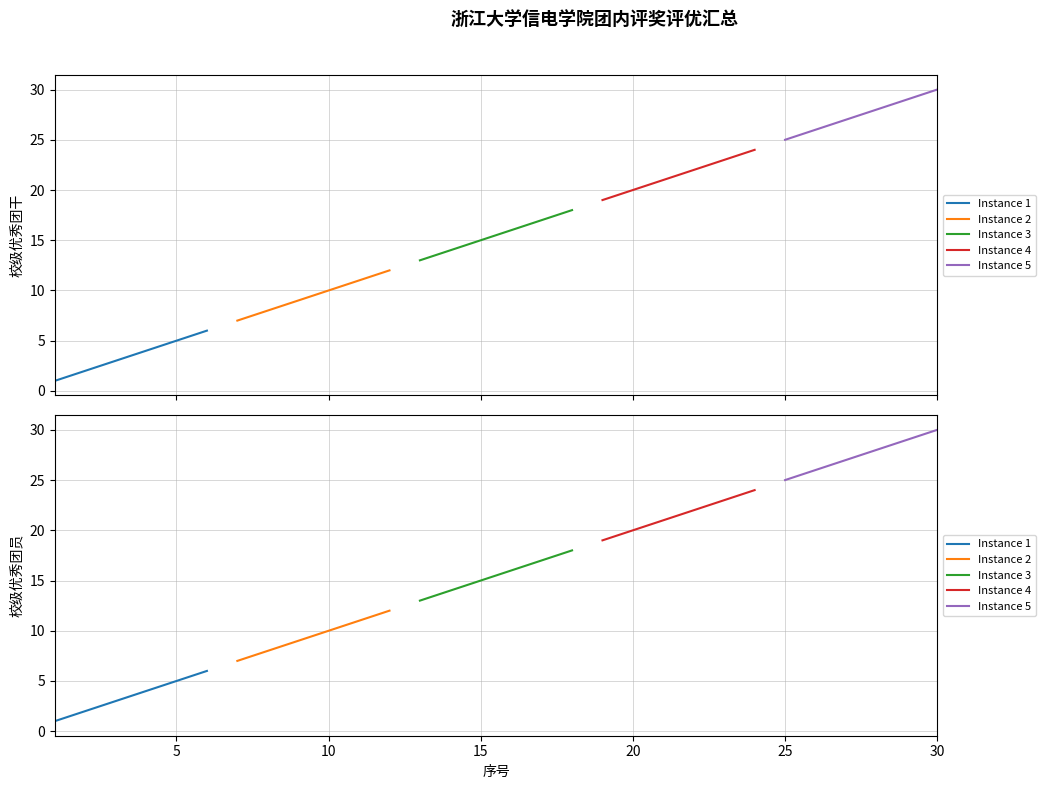

True or false: Instance 3 has more than 1 points higher than both neighbors.

False